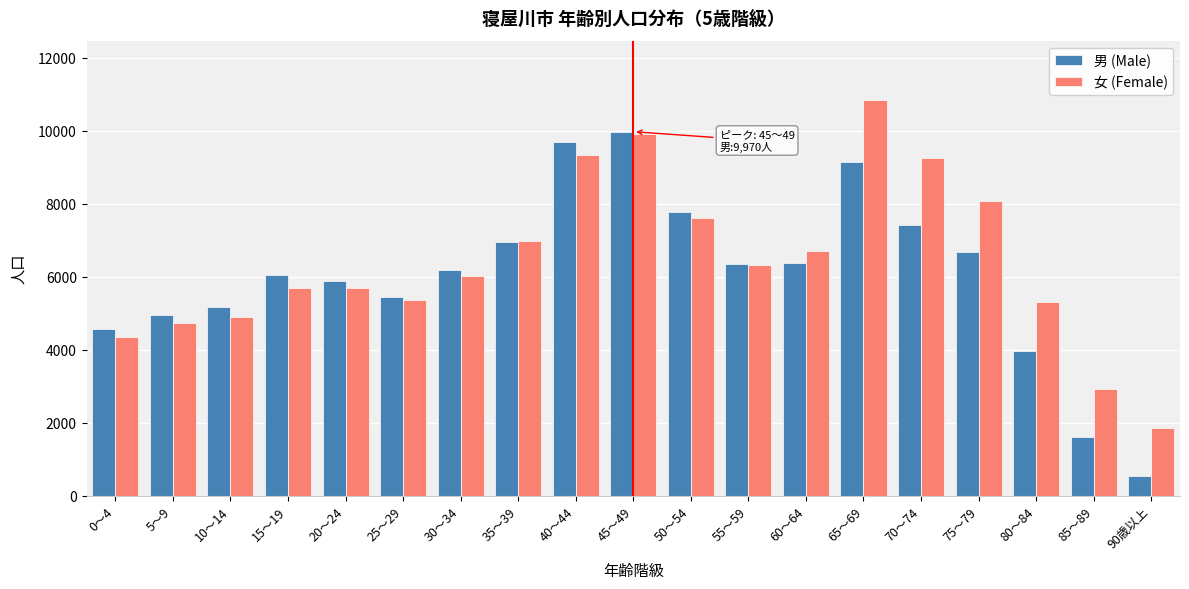

Between 50～54 and 85～89, which series saw the biggest shift?

男 (Male)